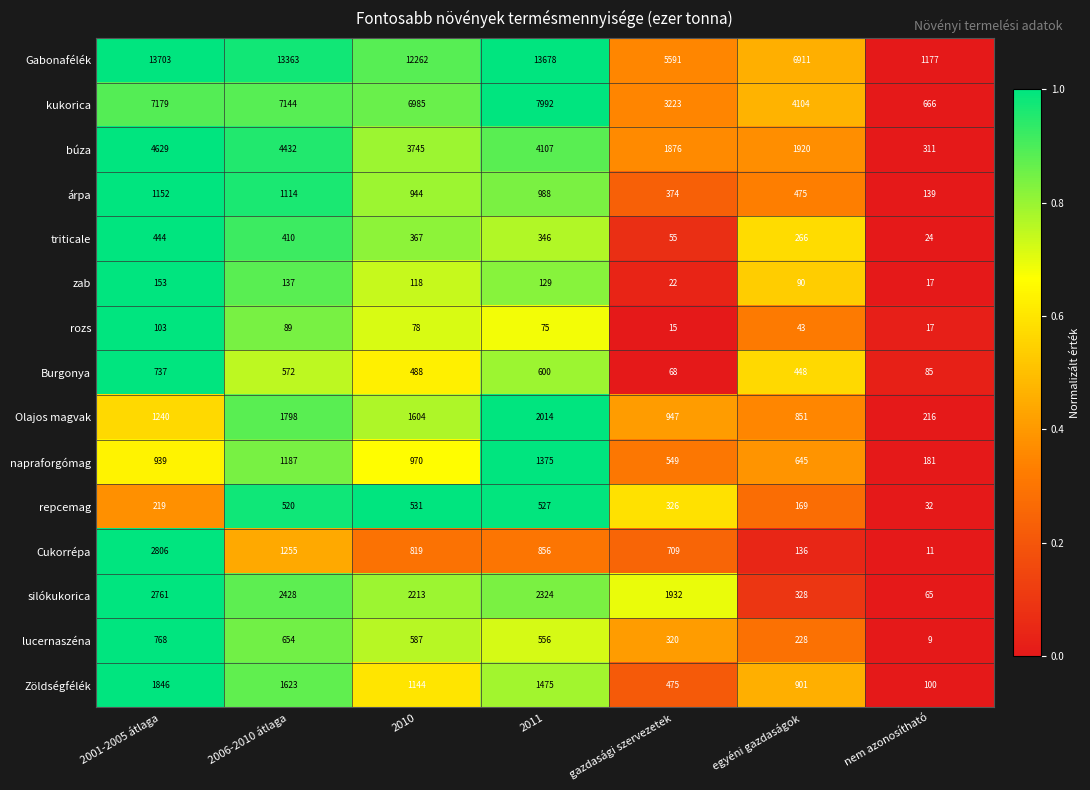

True or false: Gabonafélék has a value of 739 at nem azonosítható.

False